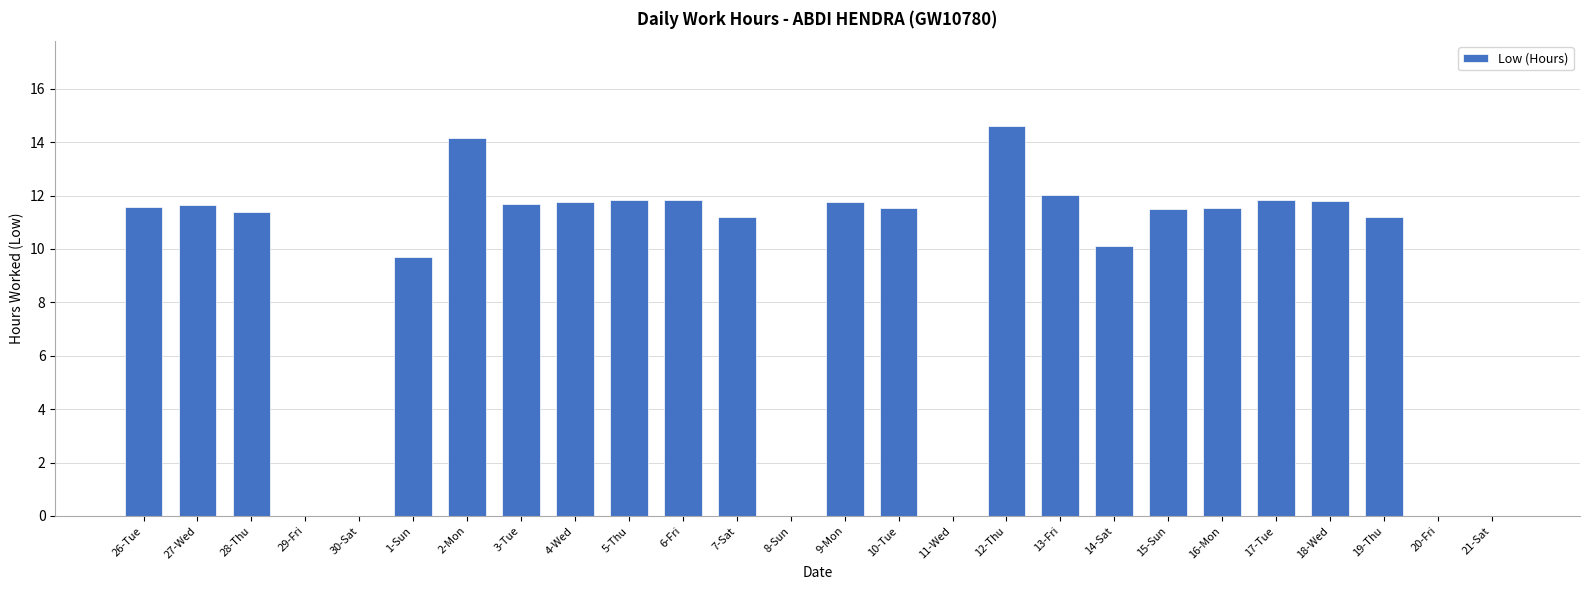

How many series are shown in this chart?

1